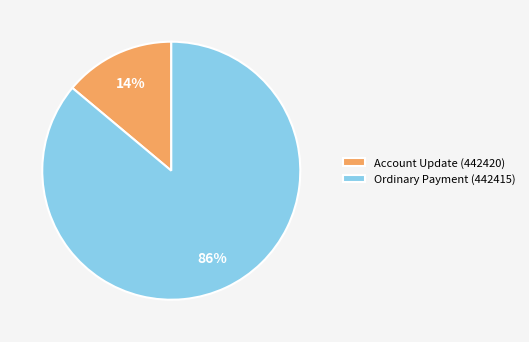

Which category has the smallest portion of the pie?

Account Update (442420)